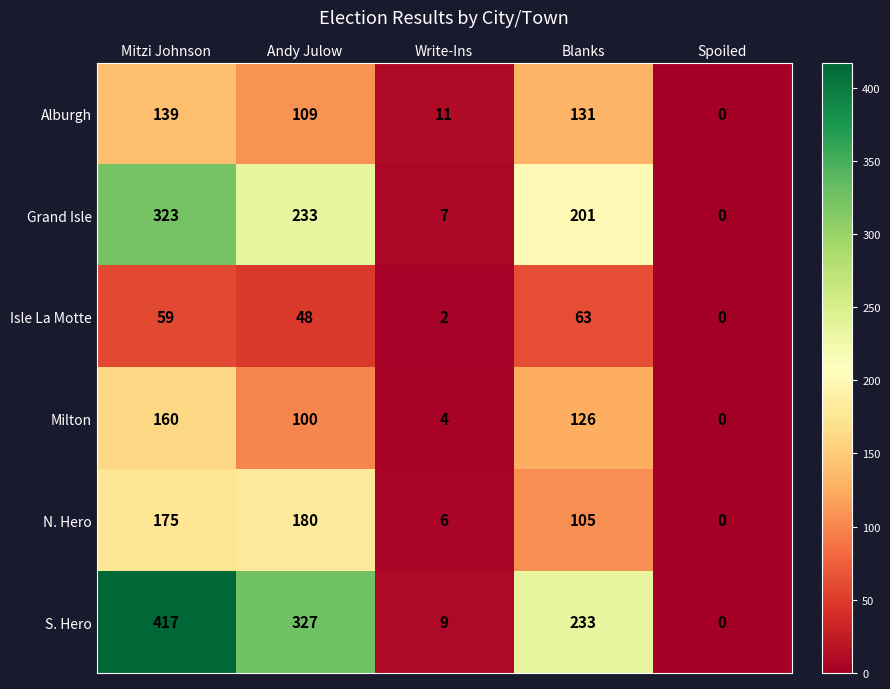

At which category does the chart reach its peak across all series?

Mitzi Johnson